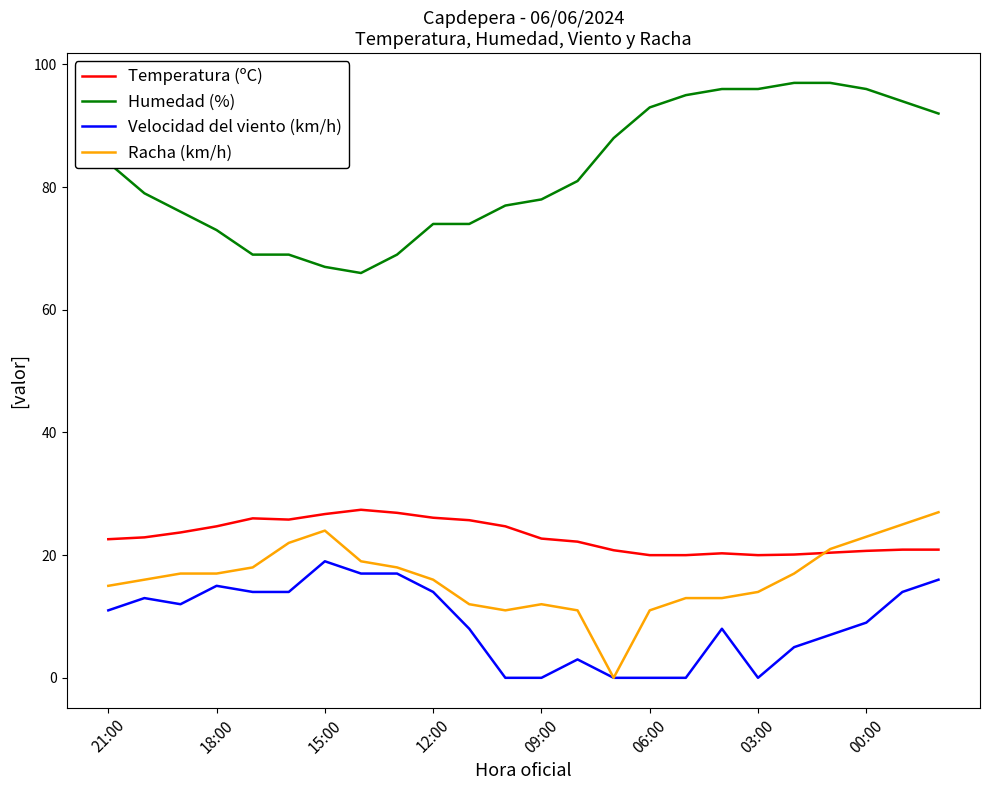

Which series has the largest range (max minus min)?

Humedad (%)